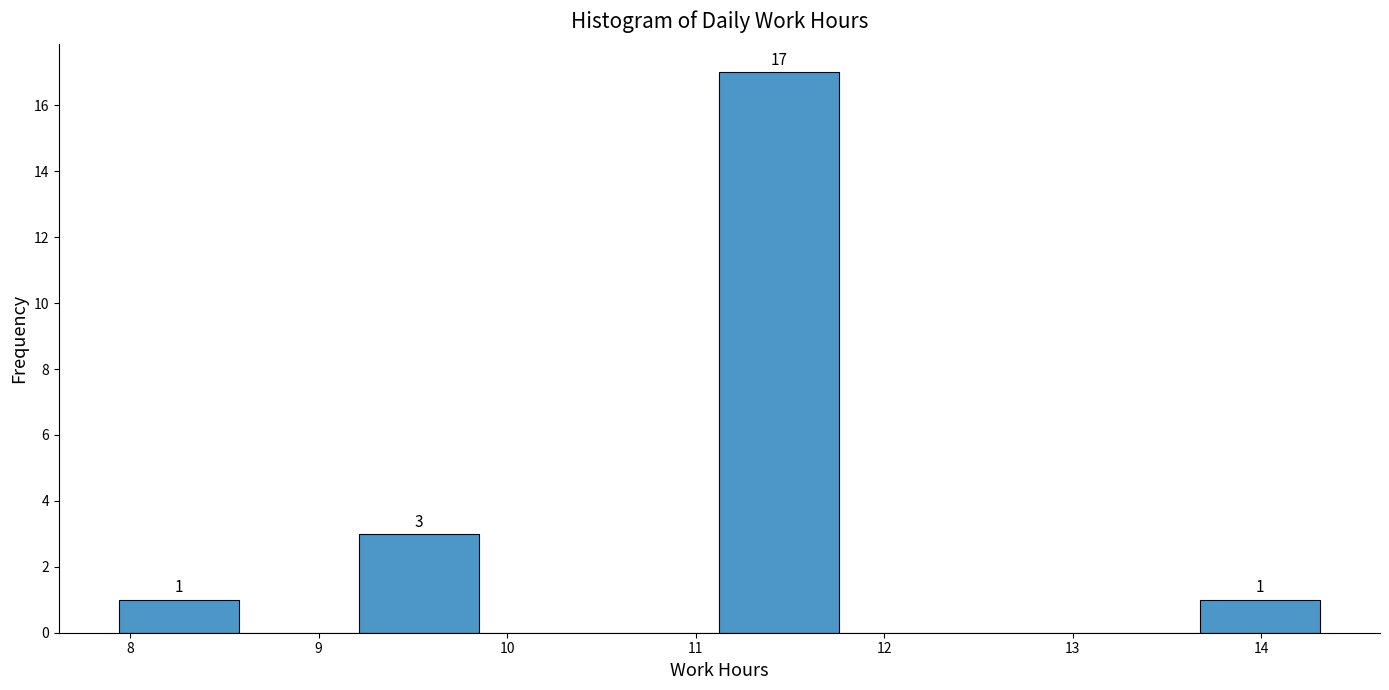

Over which range of the x-axis is the bar tallest?

11.1 to 11.8